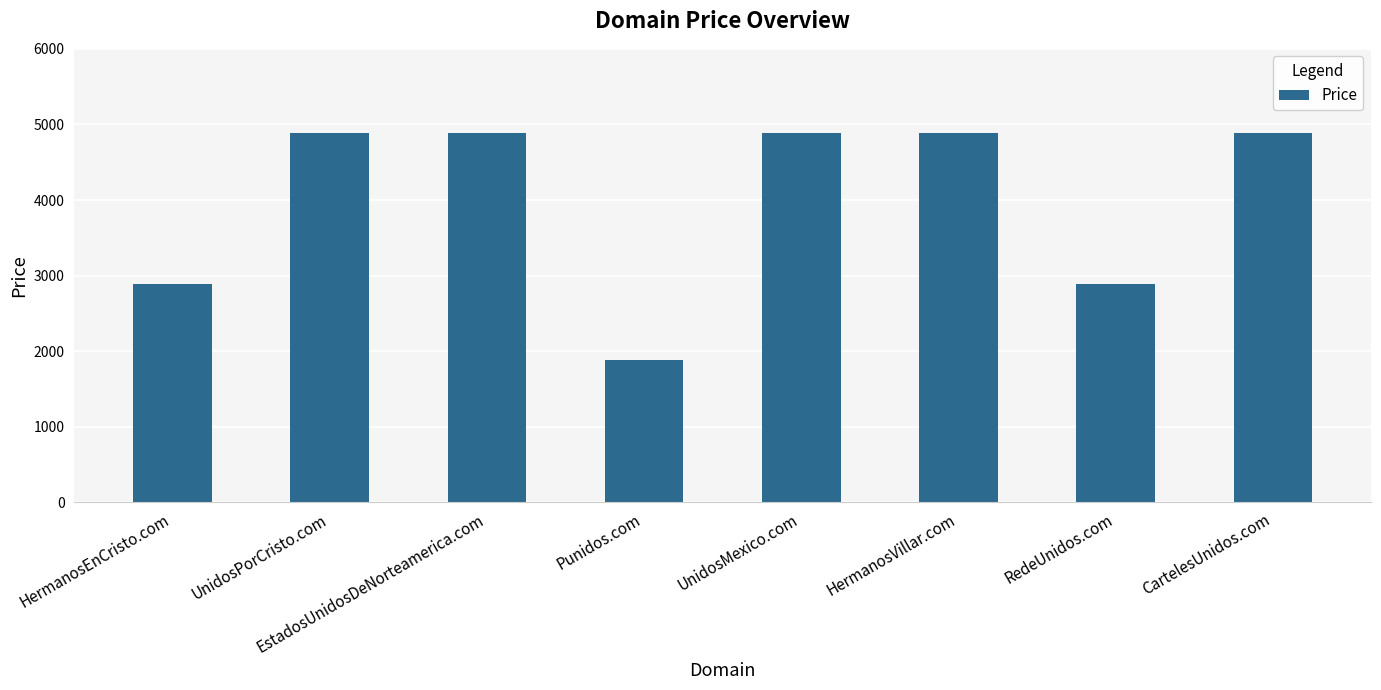

What is the sum of the values at EstadosUnidosDeNorteamerica.com and HermanosVillar.com?

9776